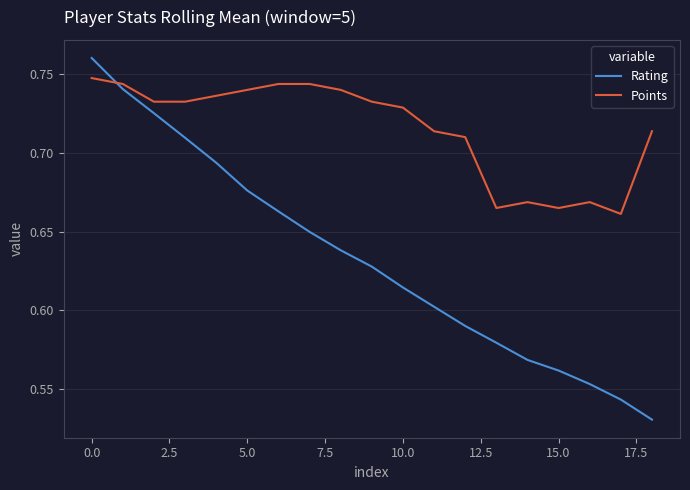

List the series in order of their peak value, lowest first.

Points, Rating